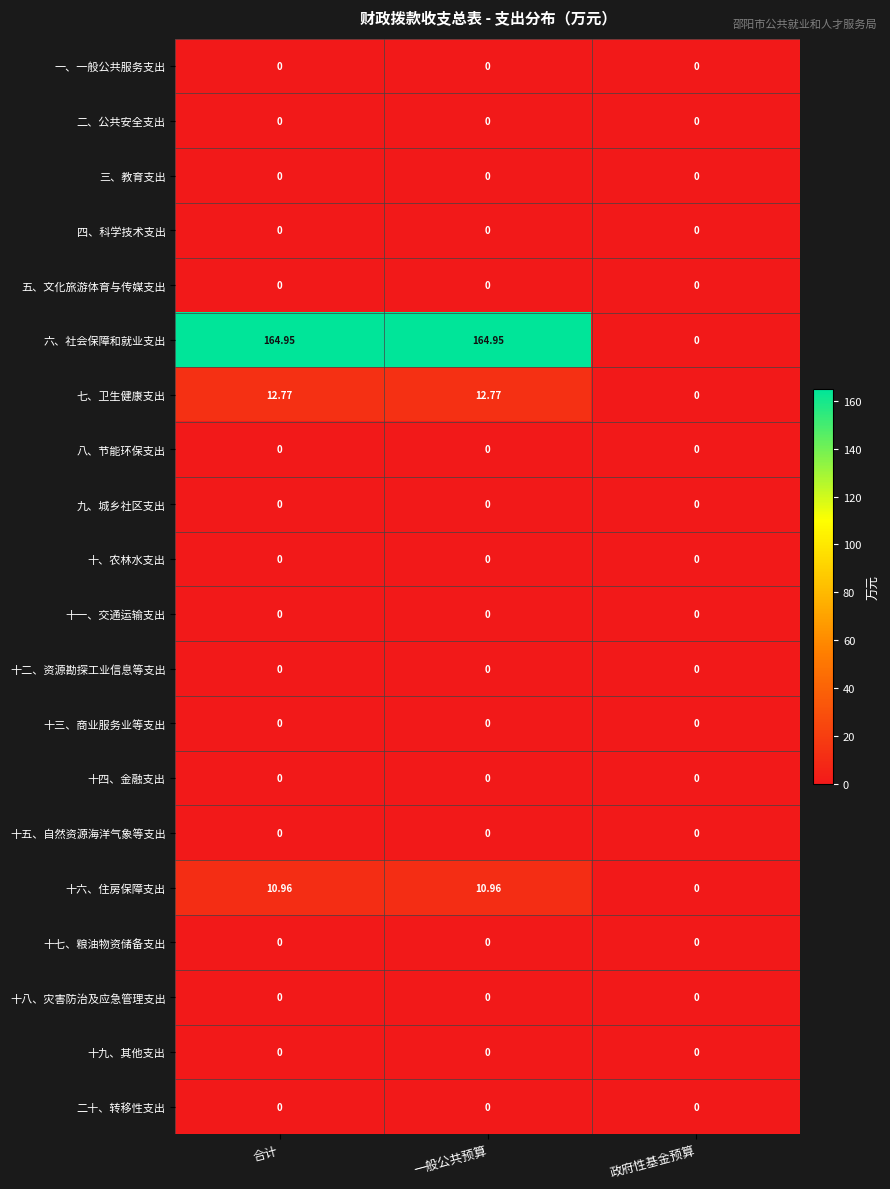

Which series has the widest spread of values?

六、社会保障和就业支出